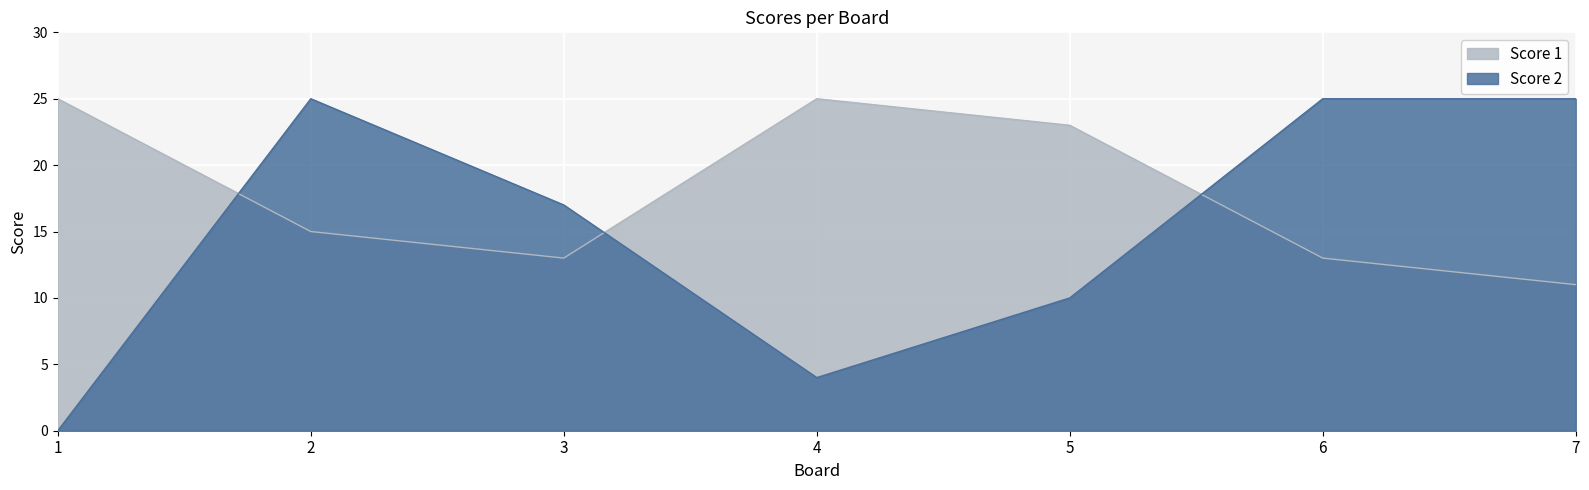

Read the Score 1 value at 6.

13